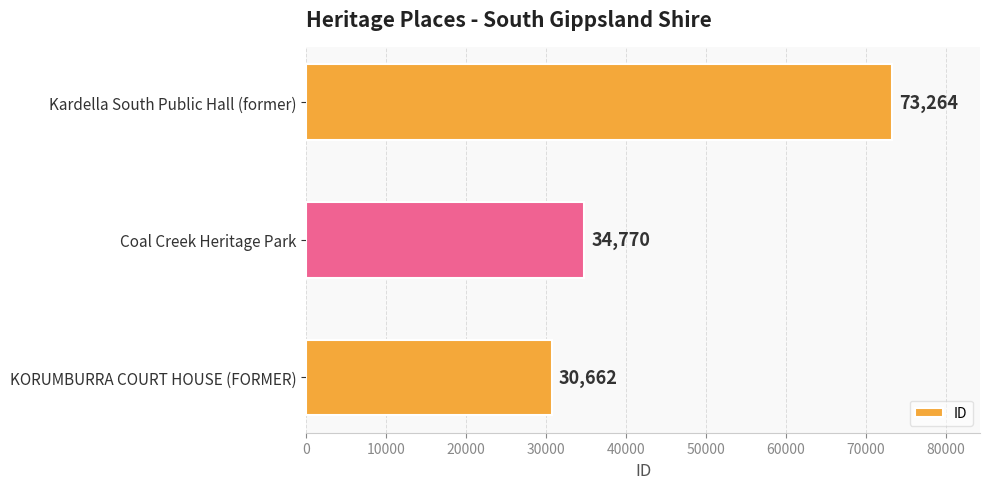

Does the chart contain stacked bars?

No